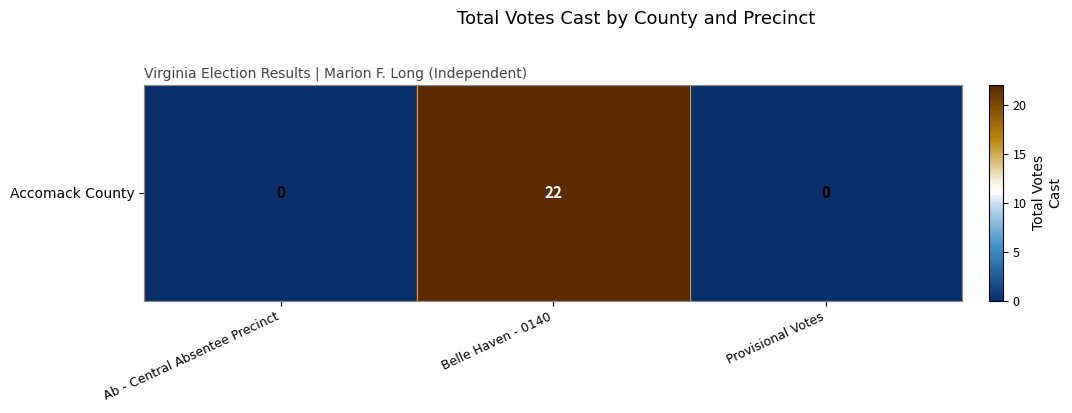

The value at Provisional Votes is 12. True or false?

False